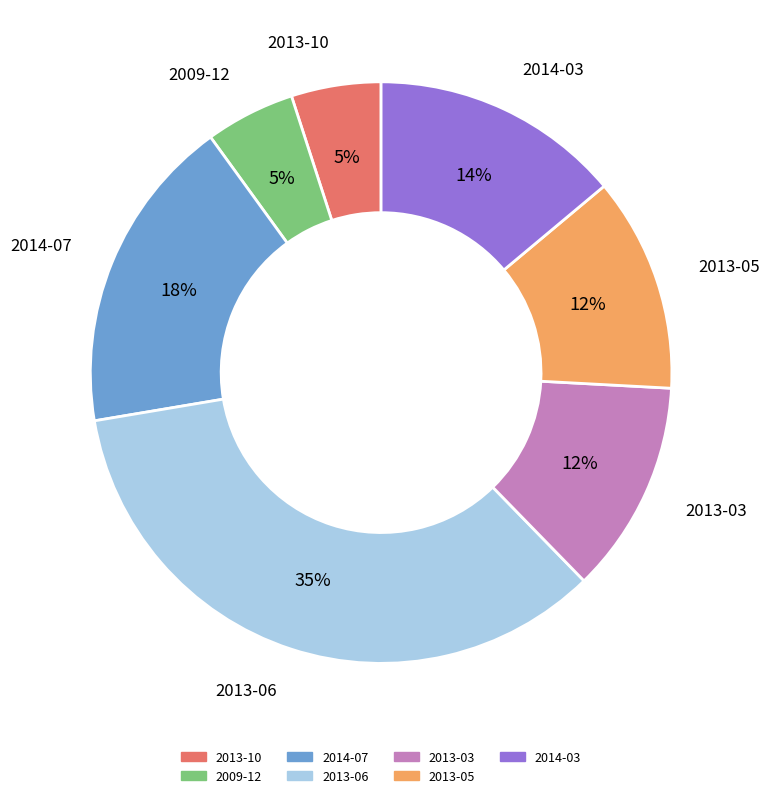

Is there a majority slice in this chart?

No